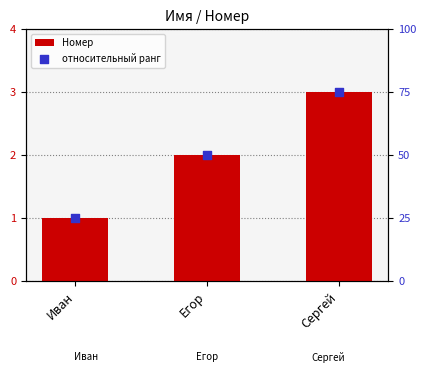

What are all the series names shown in the legend?

Номер, относительный ранг